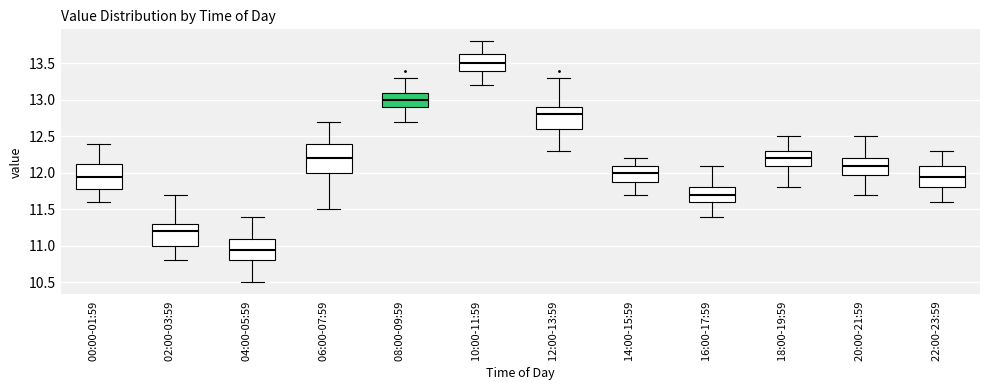

Which box has the highest median line?

10:00-11:59